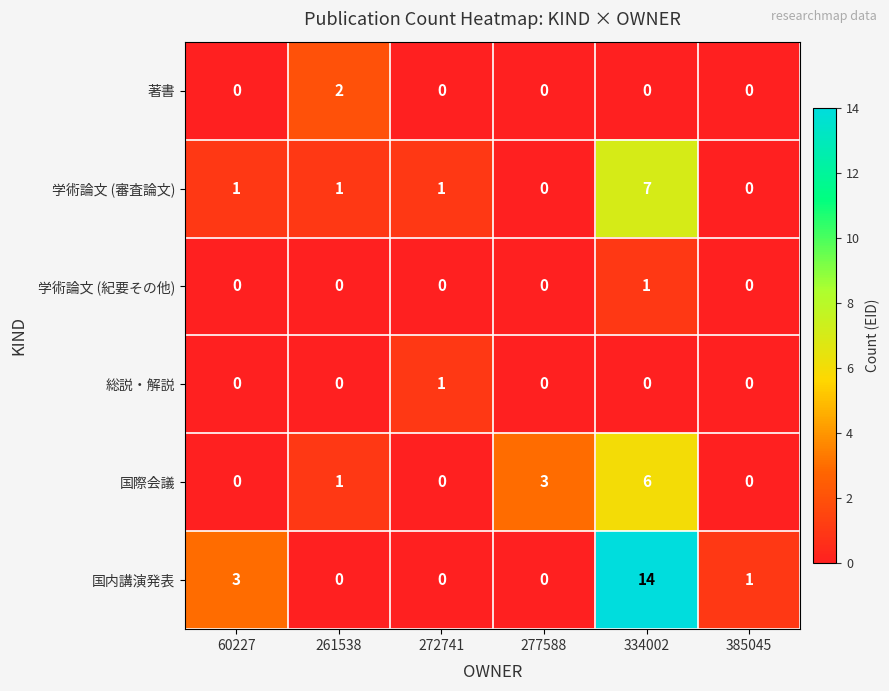

How many 国際会議 values are between 0 and 3?

5